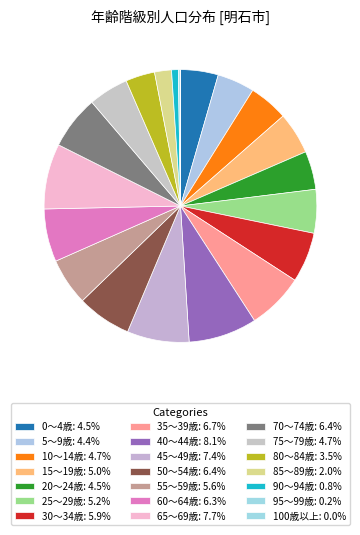

To the nearest percent, what is the difference between the 55～59歳 and 65～69歳 slice percentages?

2%